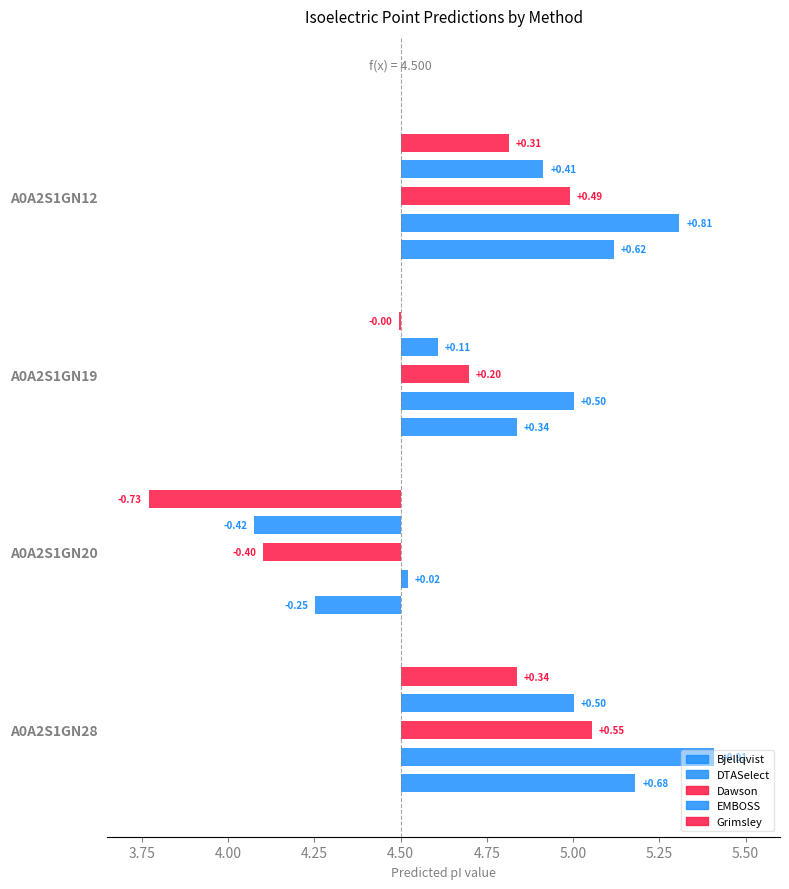

True or false: Dawson has a value of 8.5 at A0A2S1GN12.

False